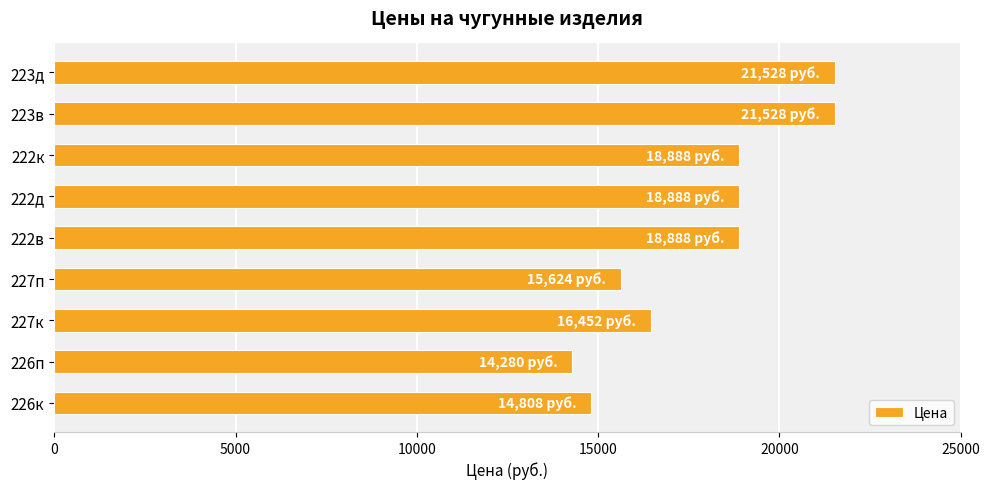

What is the change in value from 227п to 222д?

+3264